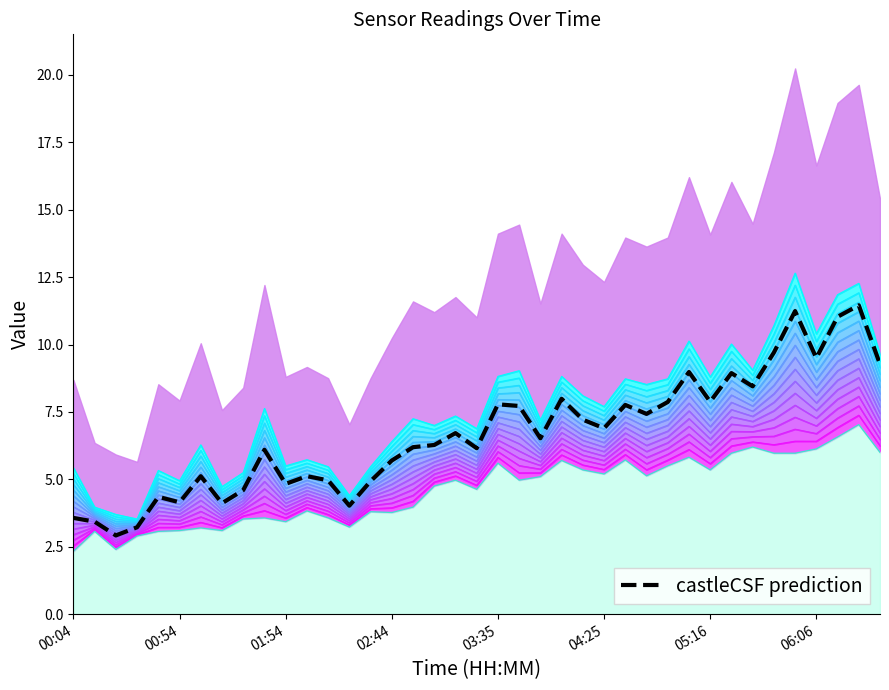

True or false: the data shows 3.4 at 00:54.

True